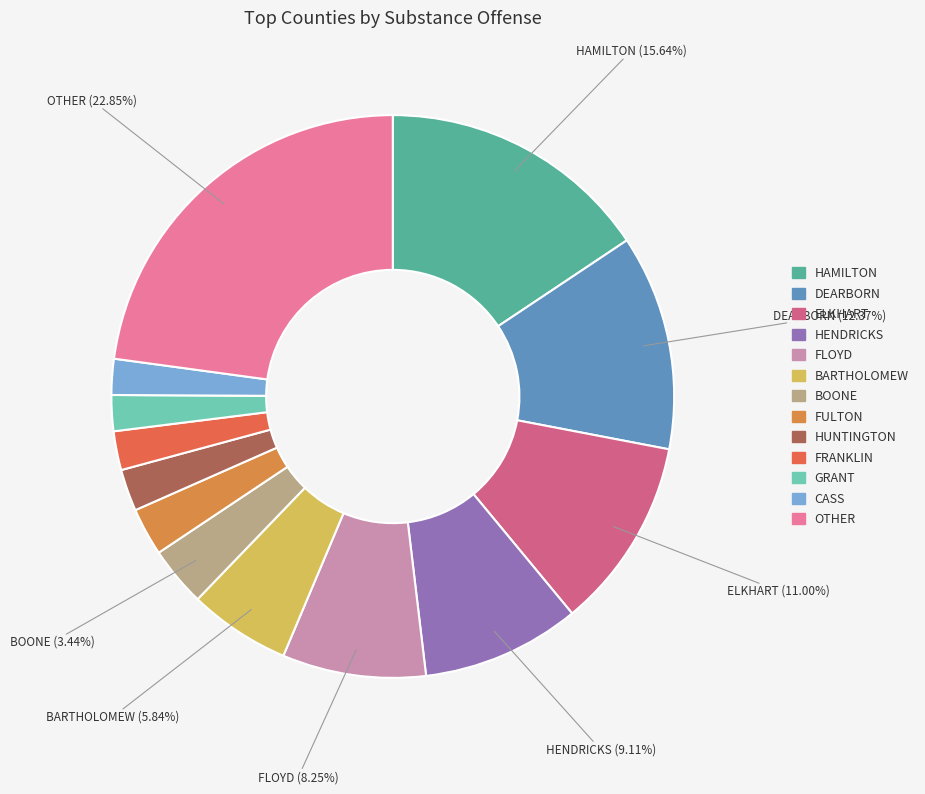

Count the number of slices in the pie.

13